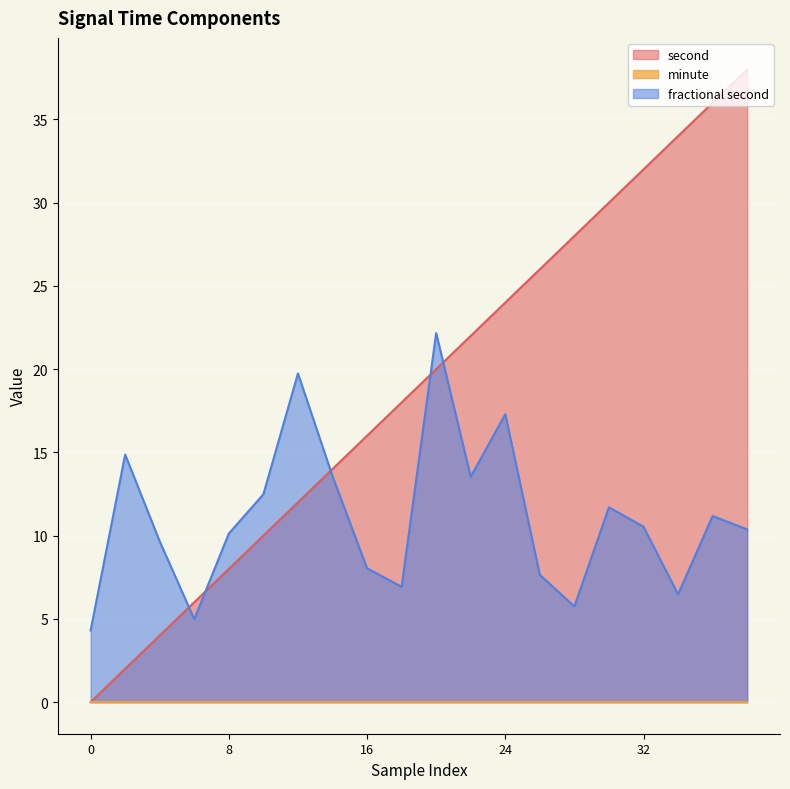

What is the greatest value displayed?

38.0